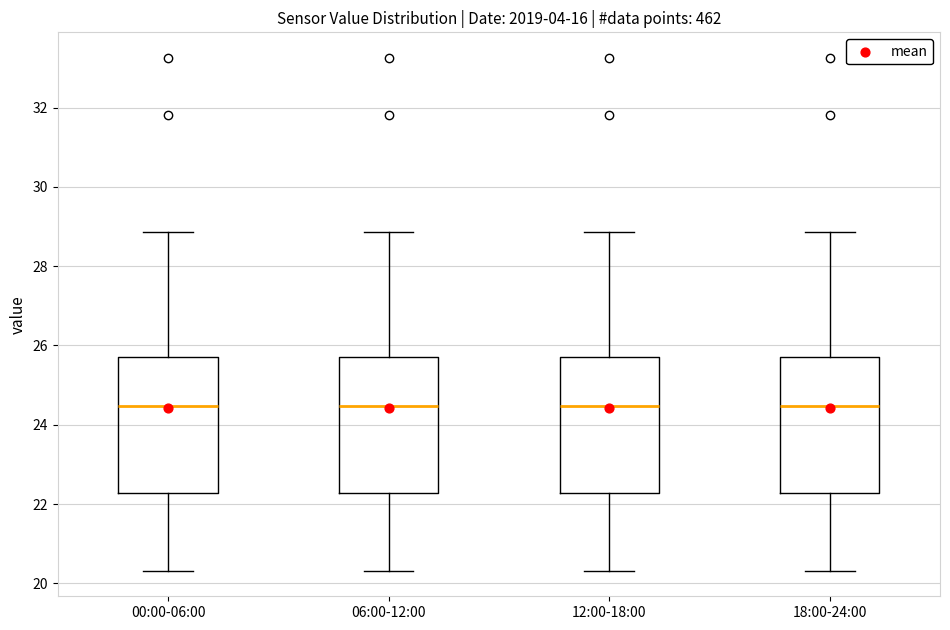

Where is the lower edge of the box for 12:00-18:00 on the y-axis? The values are not printed on the chart, so give them approximately, as read against the axis.

22.2